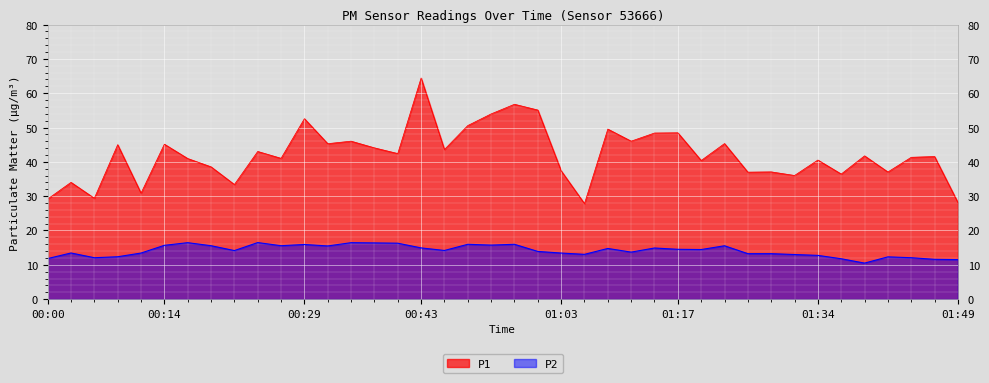

What position from the left is 01:11?

26